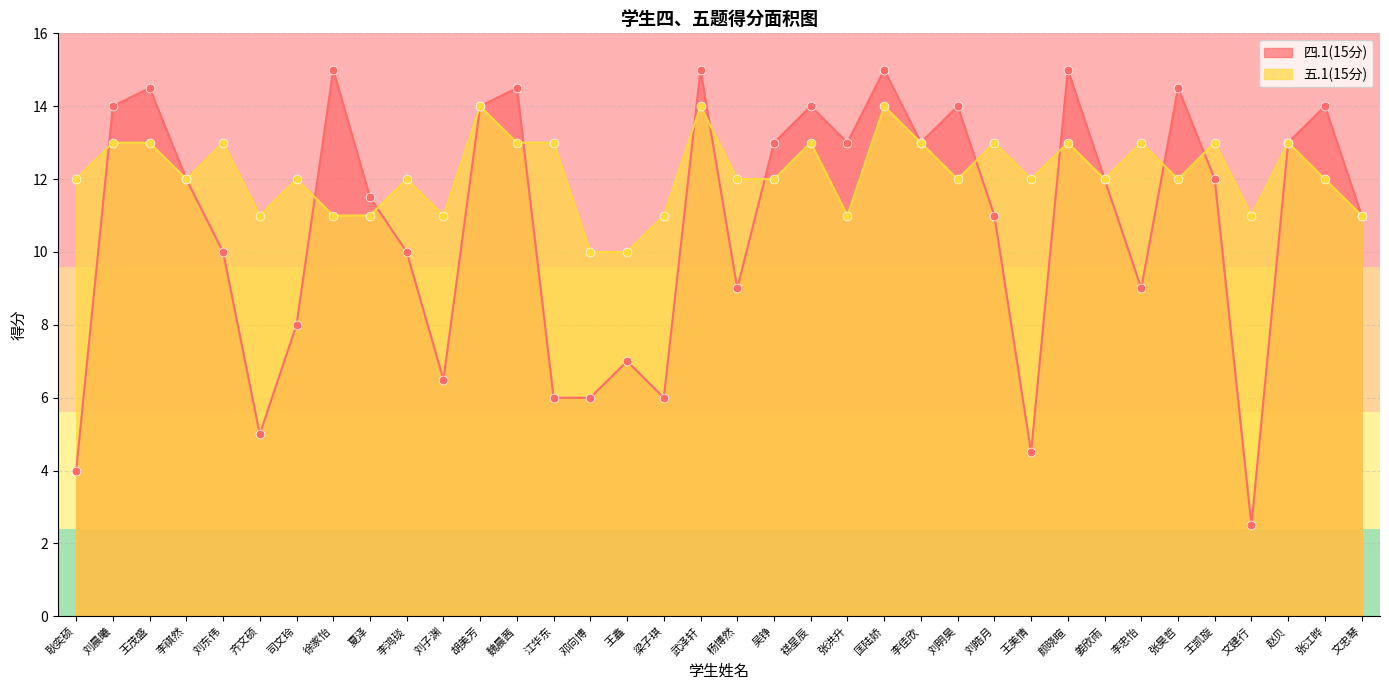

Is the value of 五.1(15分) at 张江晔 greater than the value of 四.1(15分) at 颜晓暄?

No